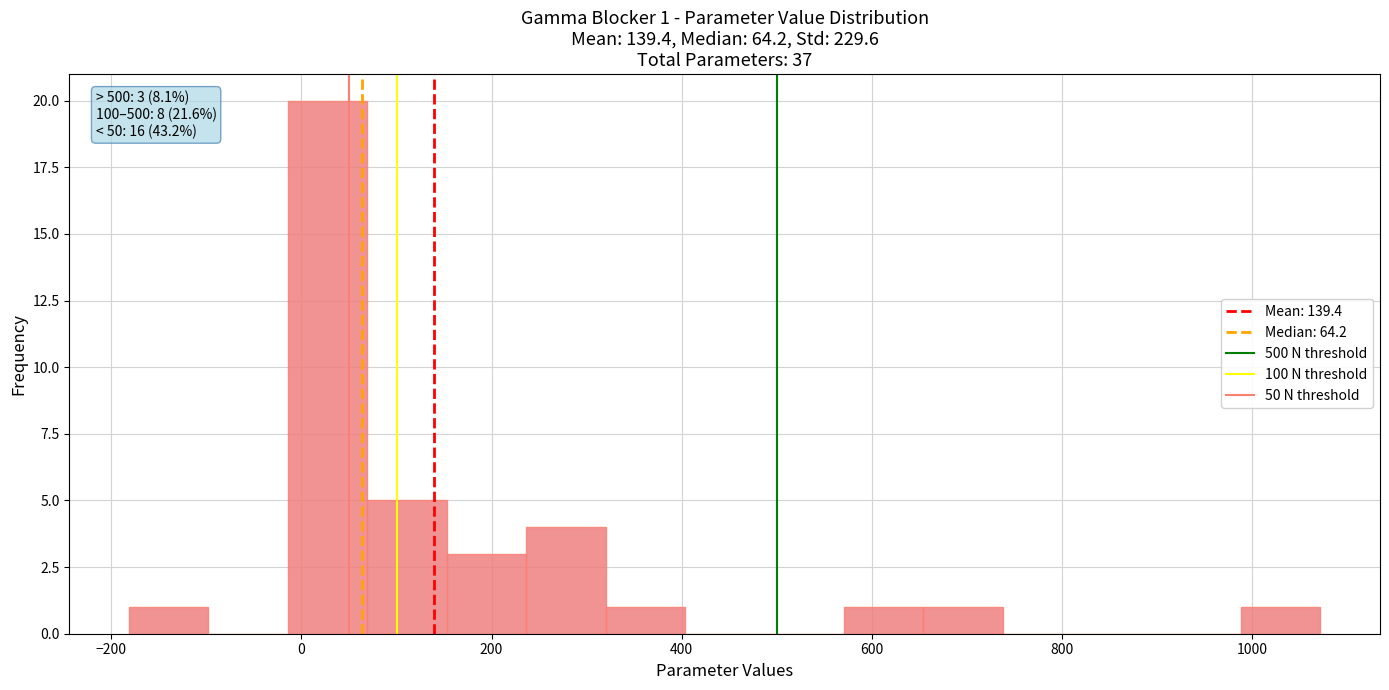

Which range on the x-axis has the tallest bar?

-20 to 60